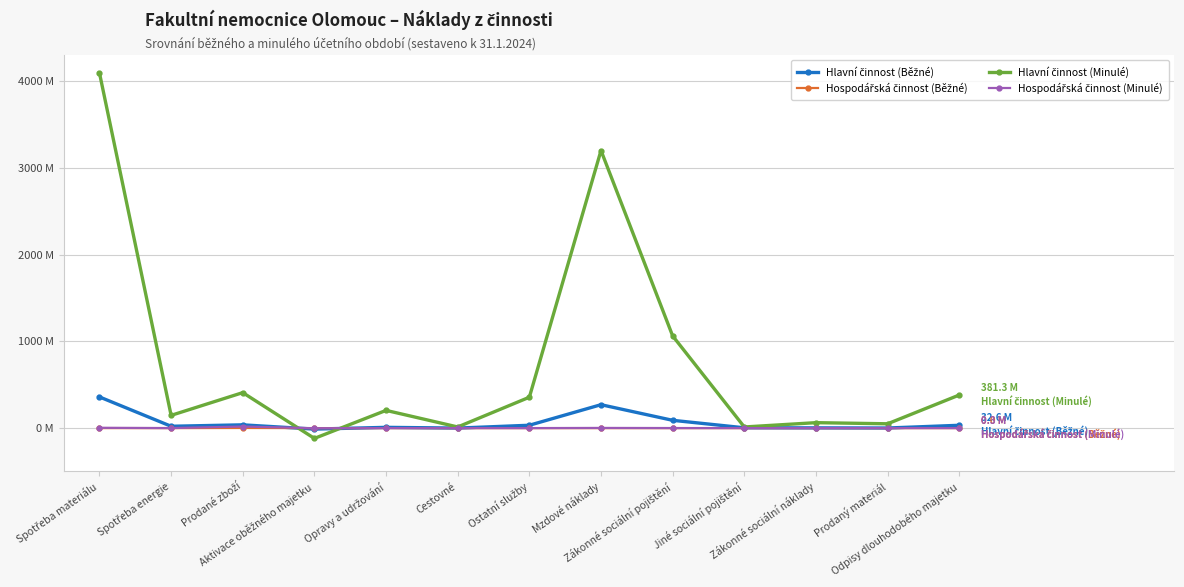

Is this an area chart (filled region under the line)?

No